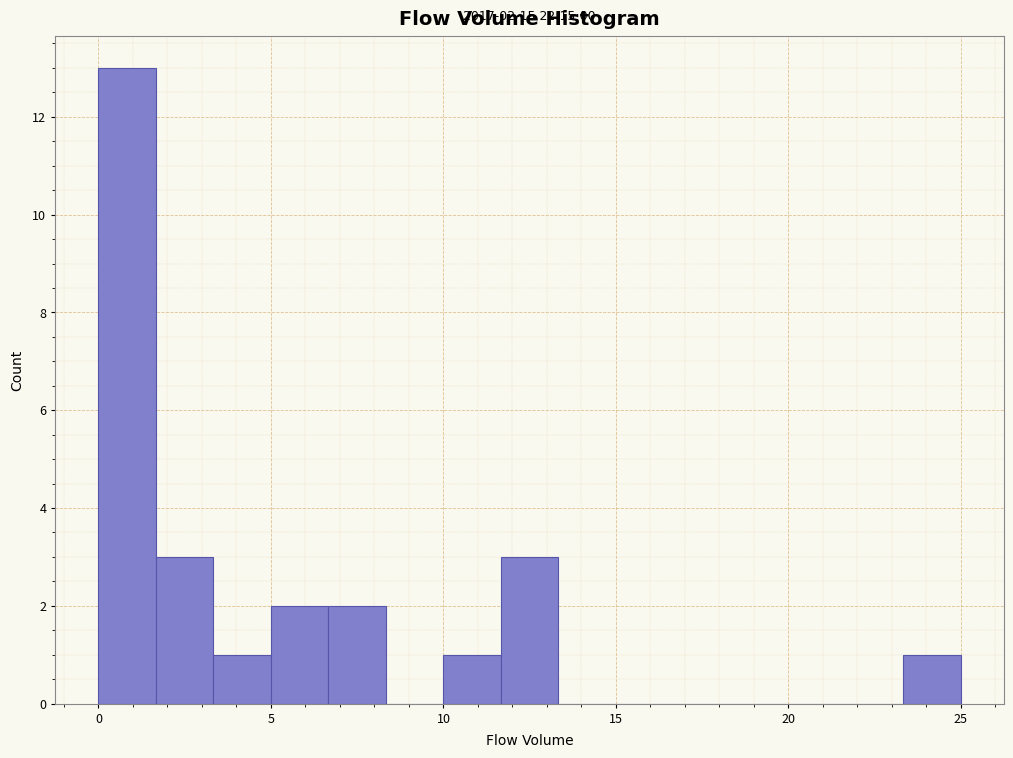

Around what value on the x-axis is the tallest bar? Give the approximate position of its centre, as read against the axis.

1.0